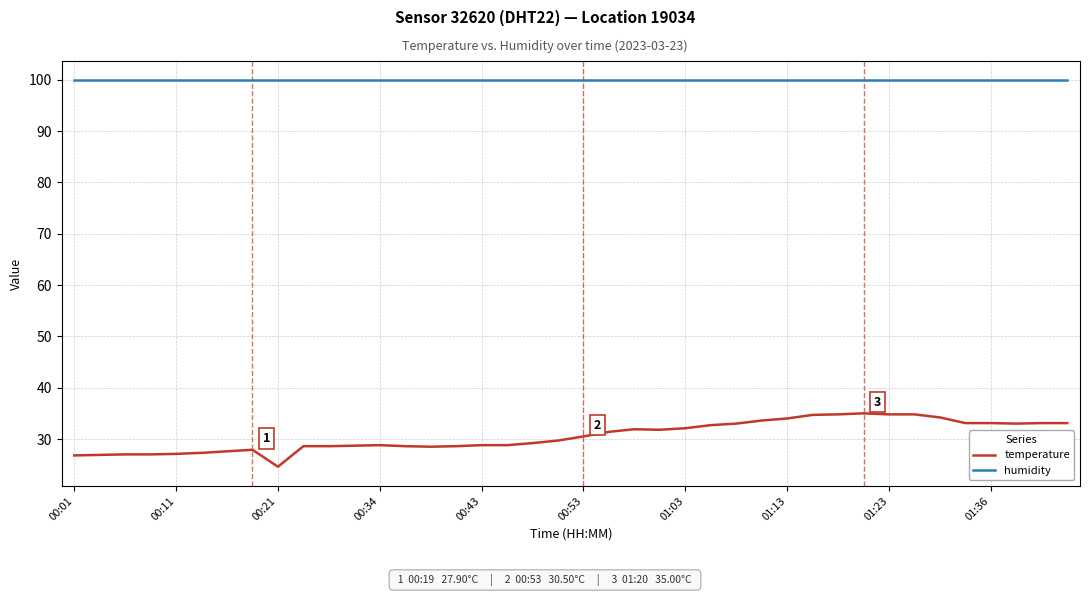

List the series in order of their overall mean, lowest first.

temperature, humidity